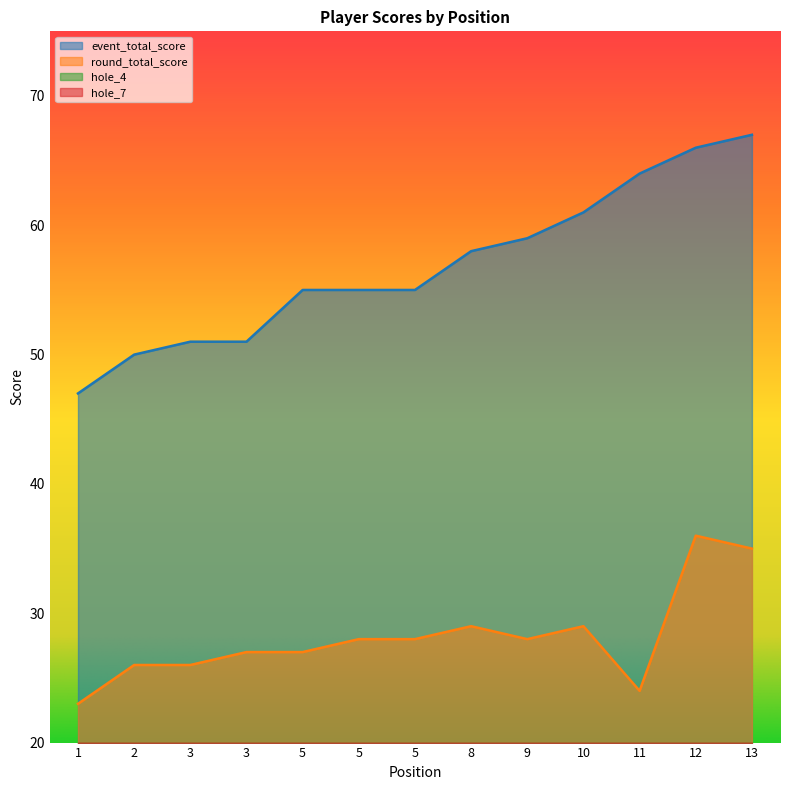

What is the maximum value for round_total_score?

36